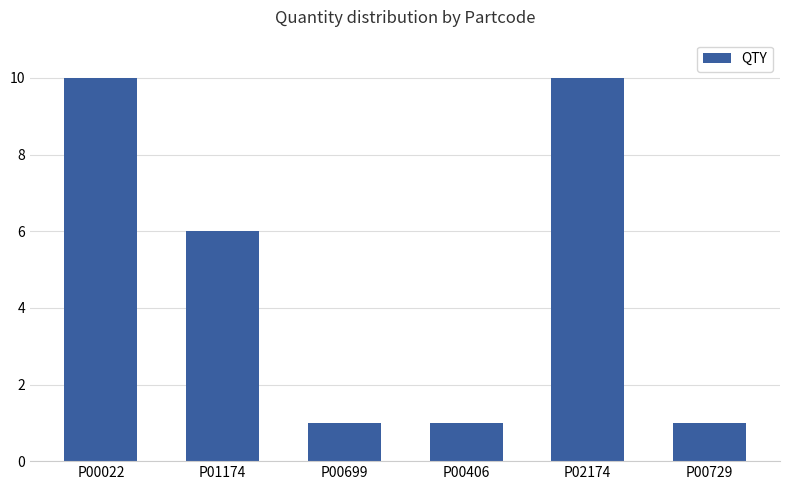

What is the average value?

5